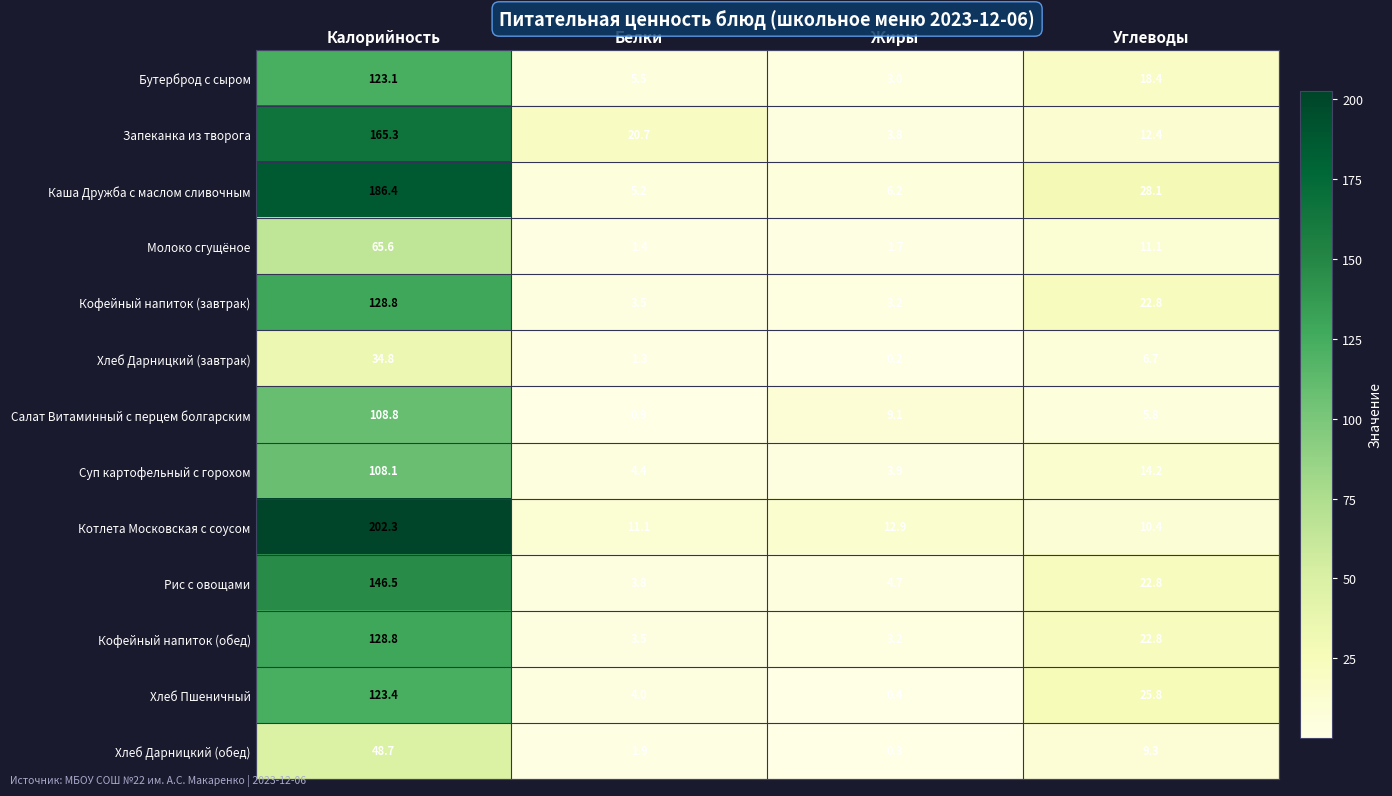

At which category is the sum across all series the highest?

Калорийность